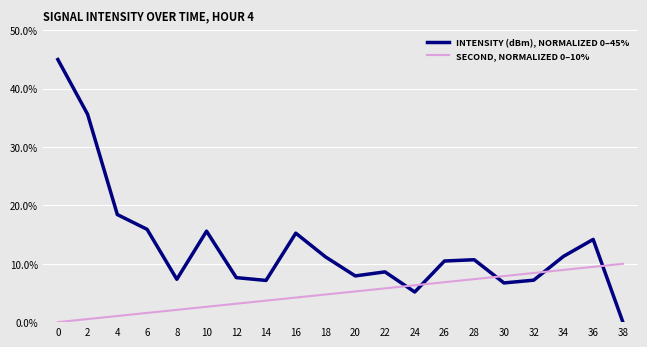

True or false: SECOND, NORMALIZED 0–10% and INTENSITY (dBm), NORMALIZED 0–45% intersect in this chart.

True